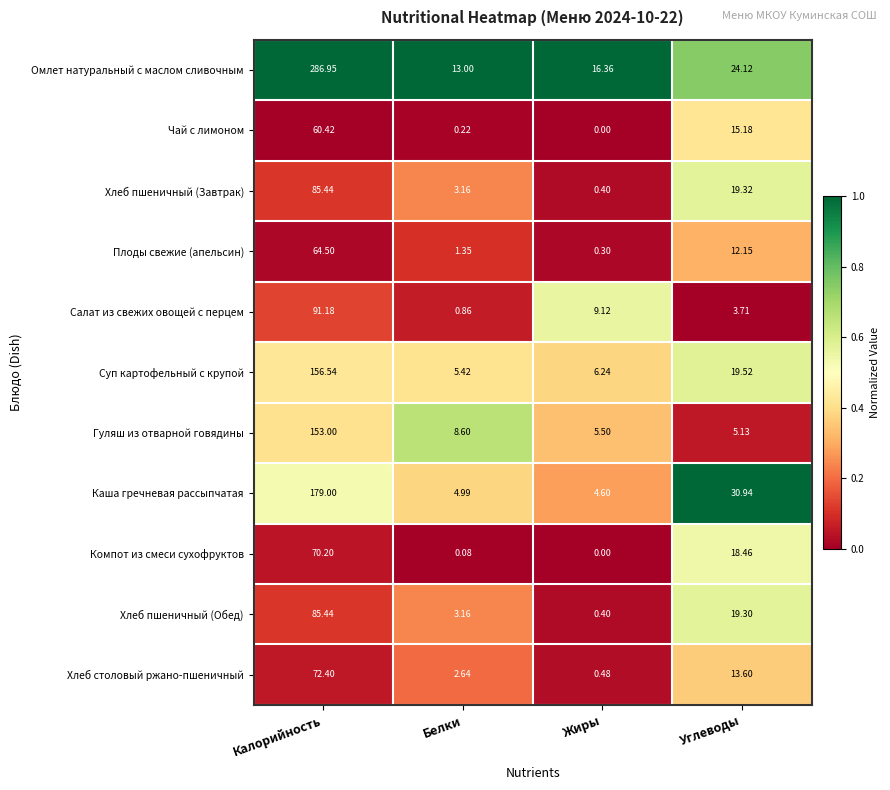

Between Белки and Углеводы, which series saw the biggest shift?

Каша гречневая рассыпчатая